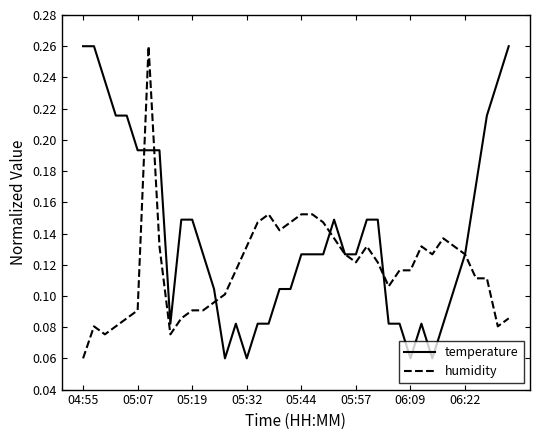

Rank the series by their average value, from lowest to highest.

humidity, temperature